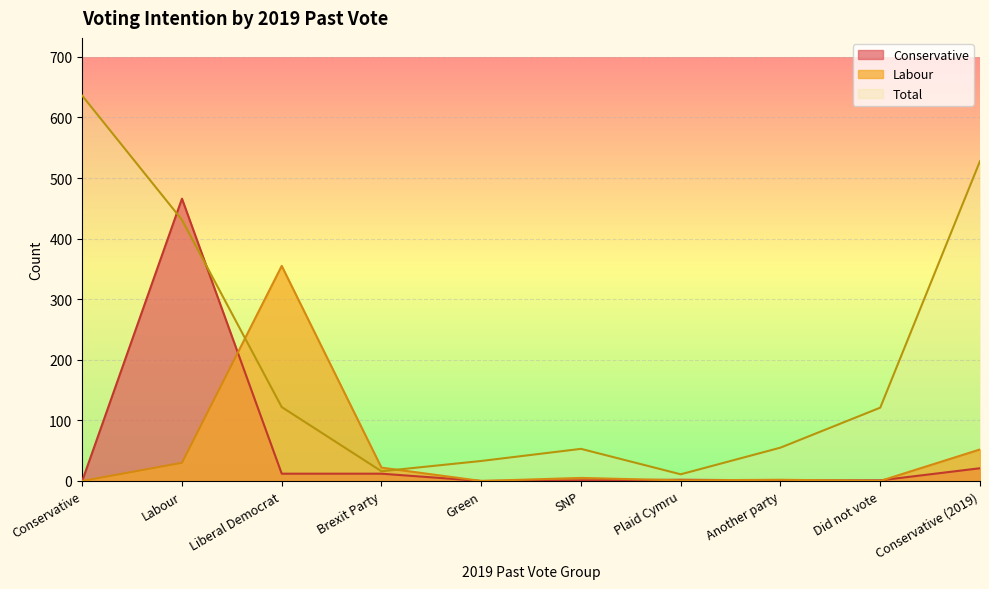

At SNP, list the series in order from largest to smallest.

Total, Labour, Conservative